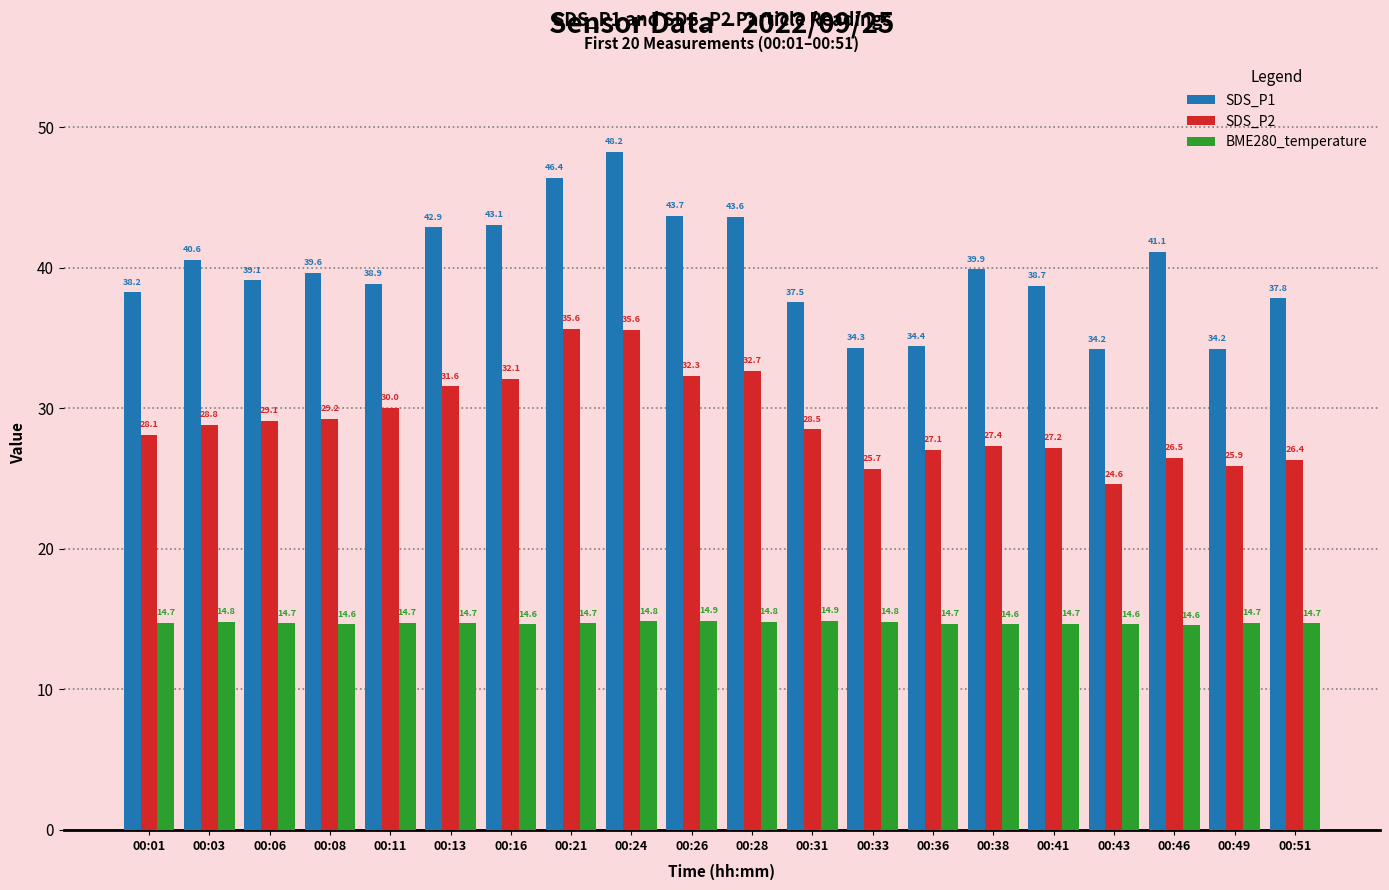

What is the difference between the SDS_P2 values at 00:01 and 00:31?

0.4